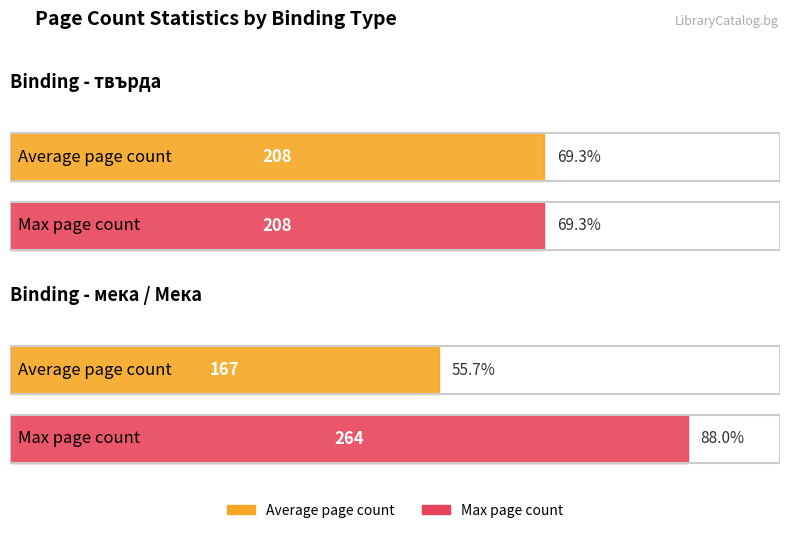

Where does the Max page count series first go above 224?

мека